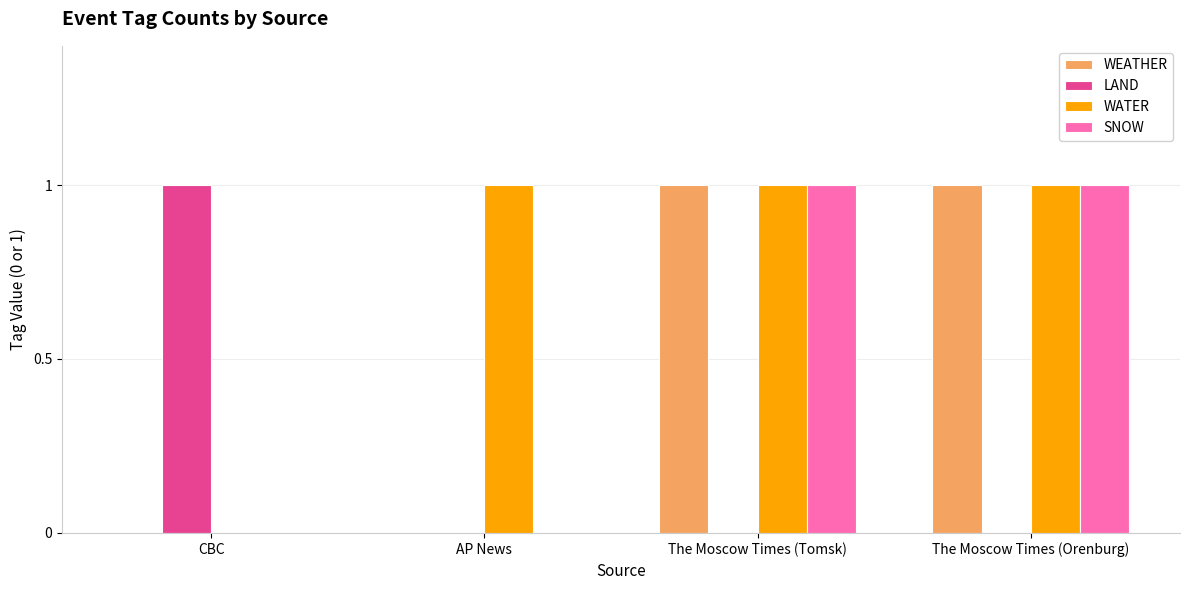

What is the difference between the WEATHER values at AP News and The Moscow Times (Orenburg)?

1